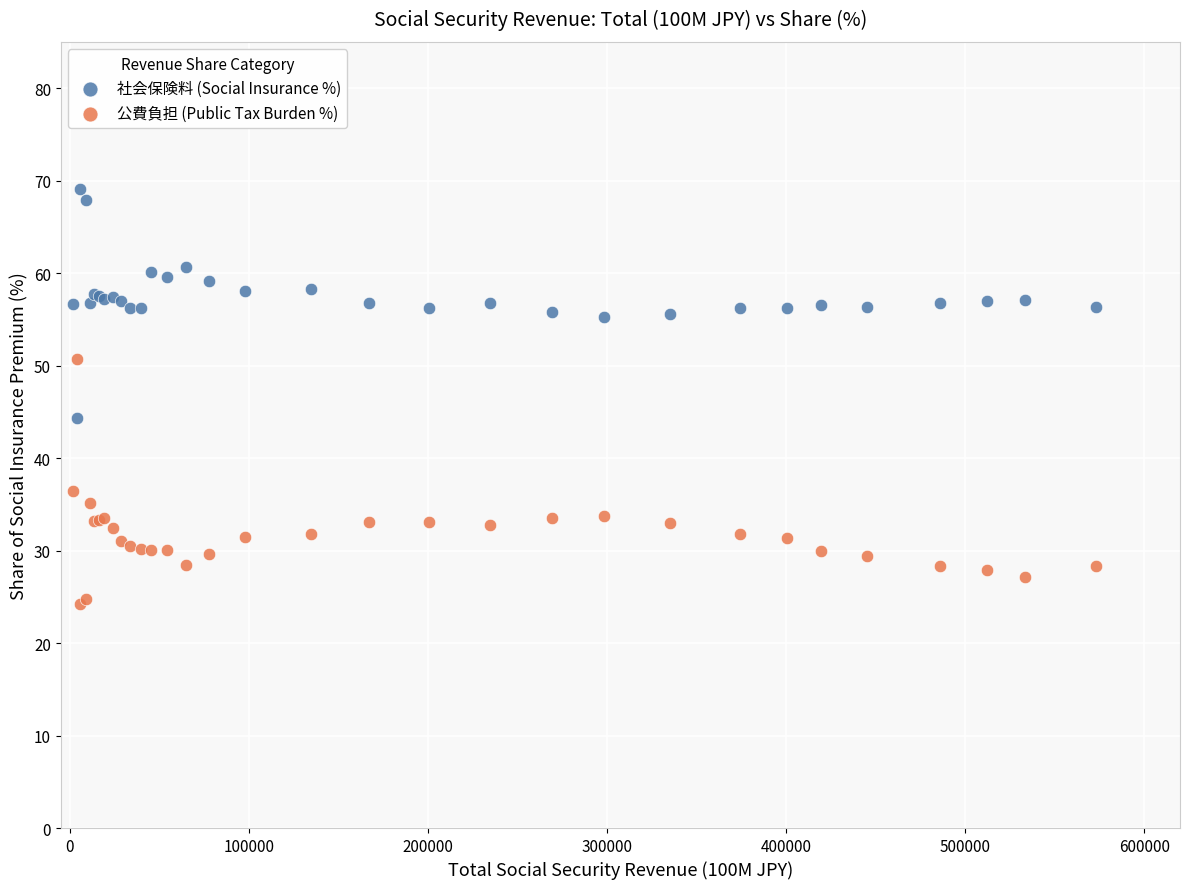

What are all the series names shown in the legend?

社会保険料 (Social Insurance %), 公費負担 (Public Tax Burden %)